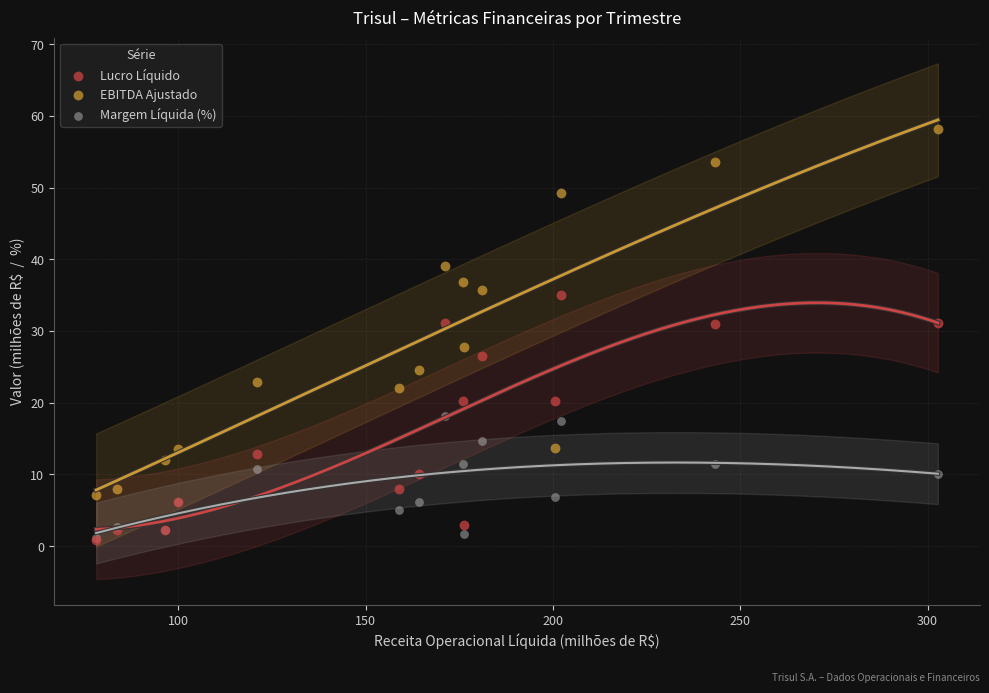

Across all series, what Y value is closest to 29?

27.8